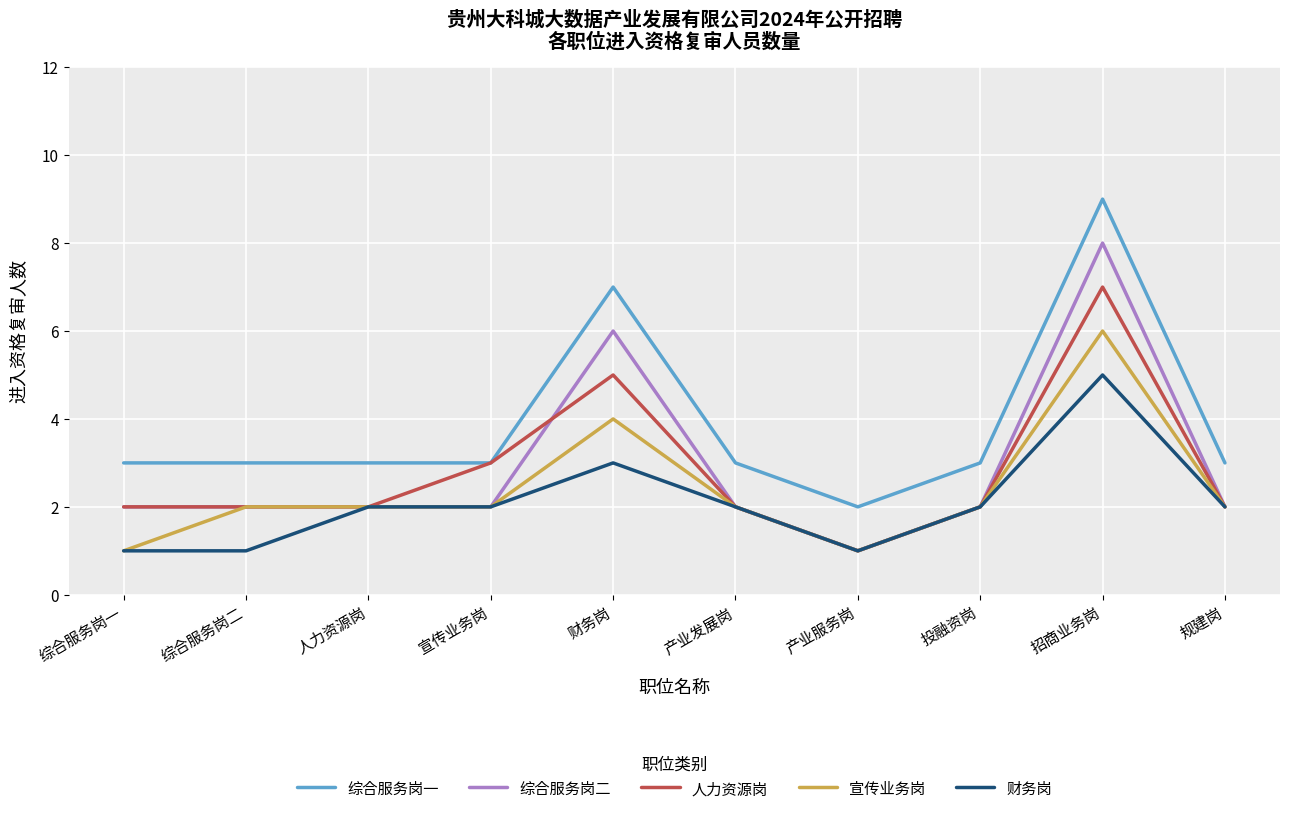

What is the maximum value for 综合服务岗一?

9